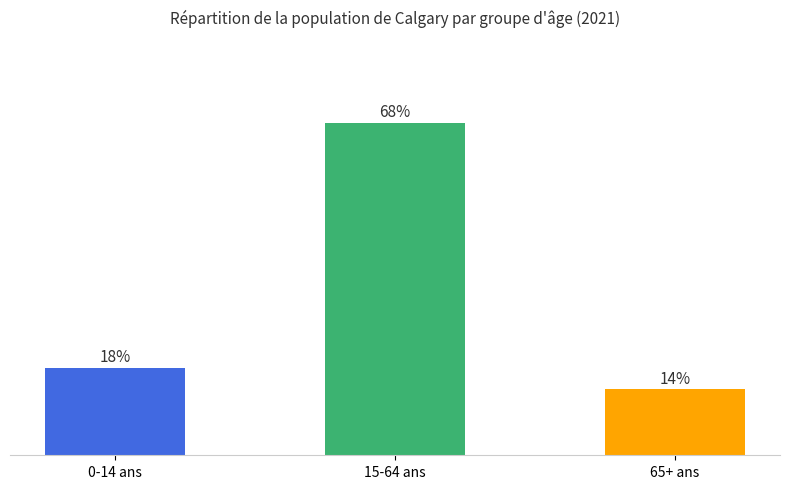

Is it true that the value at 15-64 ans is 68.4?

True